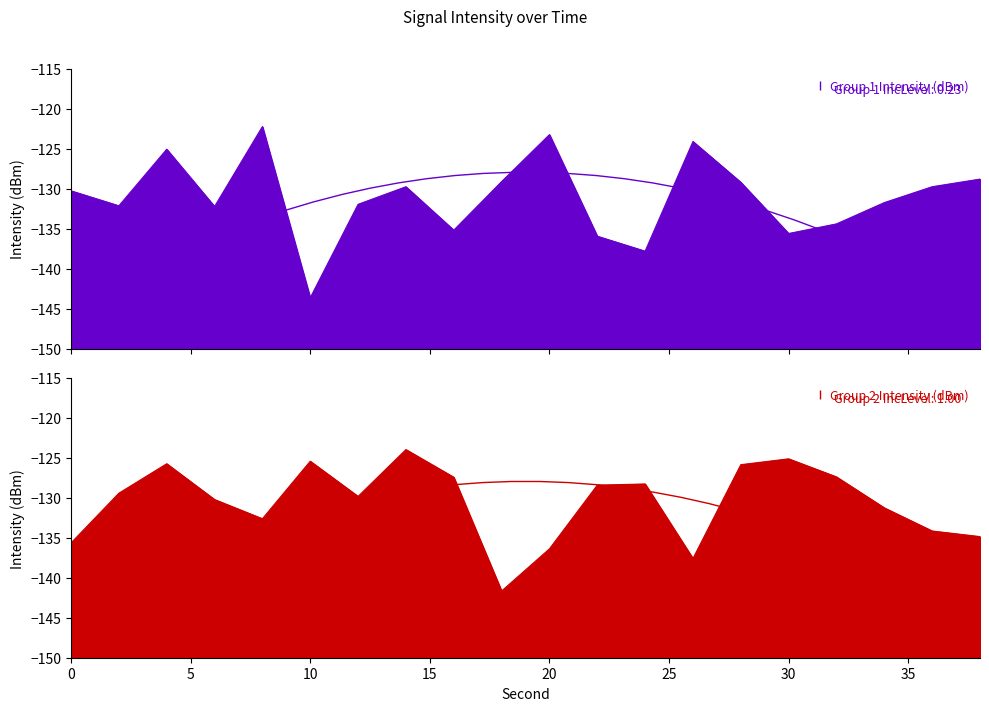

Reading left to right, extract all data points from this chart.

Group 1 Intensity (dBm): -130.3	-132.2	-125.1	-132.2	-122.3	-143.6	-132.0	-129.8	-135.2	-129.1	-123.3	-136.0	-137.8	-124.1	-129.2	-135.6	-134.4	-131.8	-129.8	-128.8
Group 2 Intensity (dBm): -135.7	-129.4	-125.8	-130.2	-132.6	-125.4	-129.8	-124.0	-127.4	-141.7	-136.4	-128.4	-128.3	-137.6	-125.9	-125.1	-127.4	-131.3	-134.2	-134.9